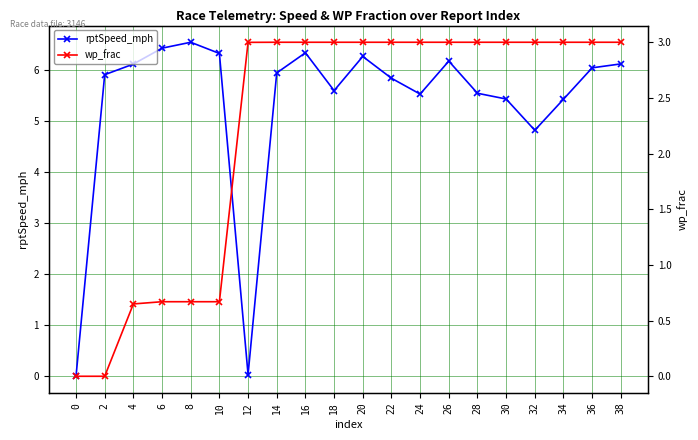

The value of rptSpeed_mph at 8 is 6.5. True or false?

True